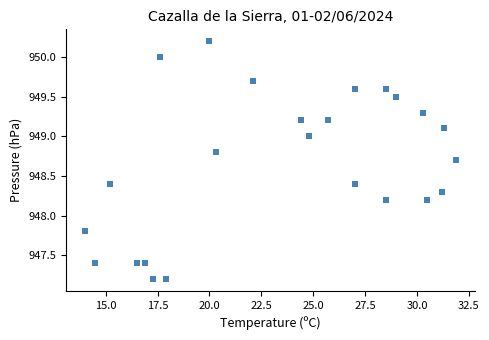

What is the range of X values (max minus min)?

17.9